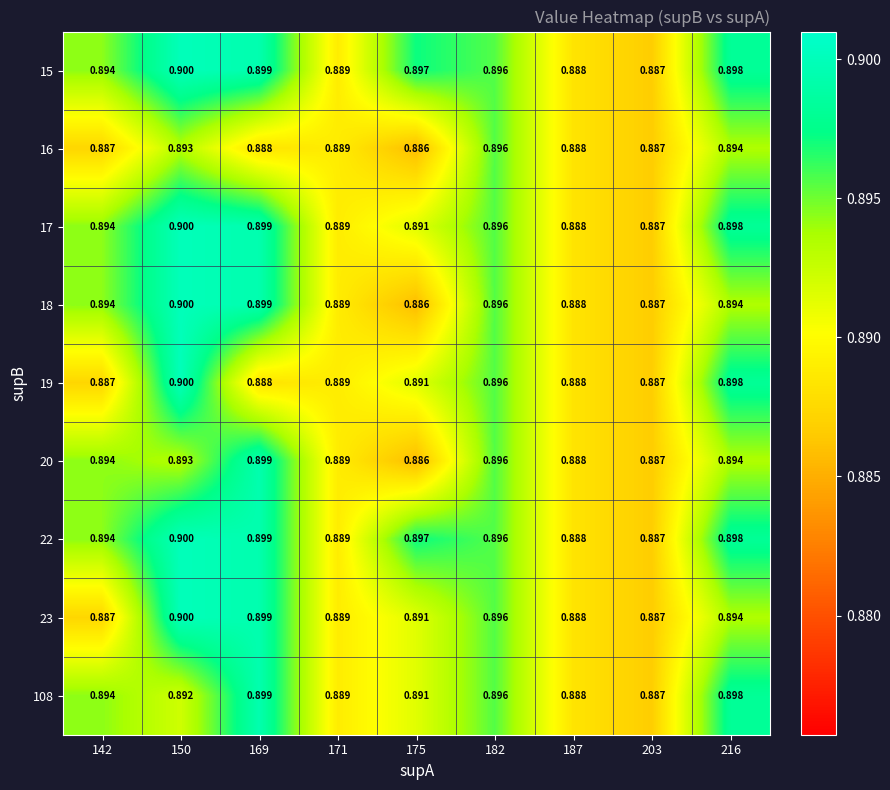

Is the value of 108 at 150 greater than the value of 16 at 182?

No